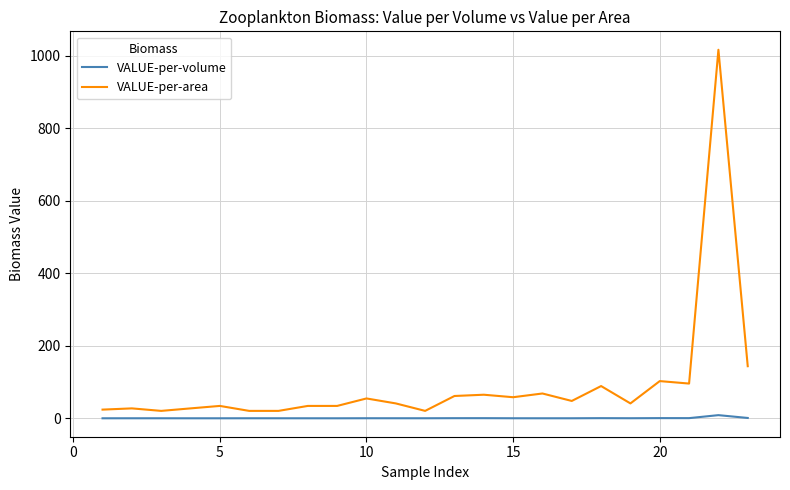

Which series has the largest total across all categories?

VALUE-per-area